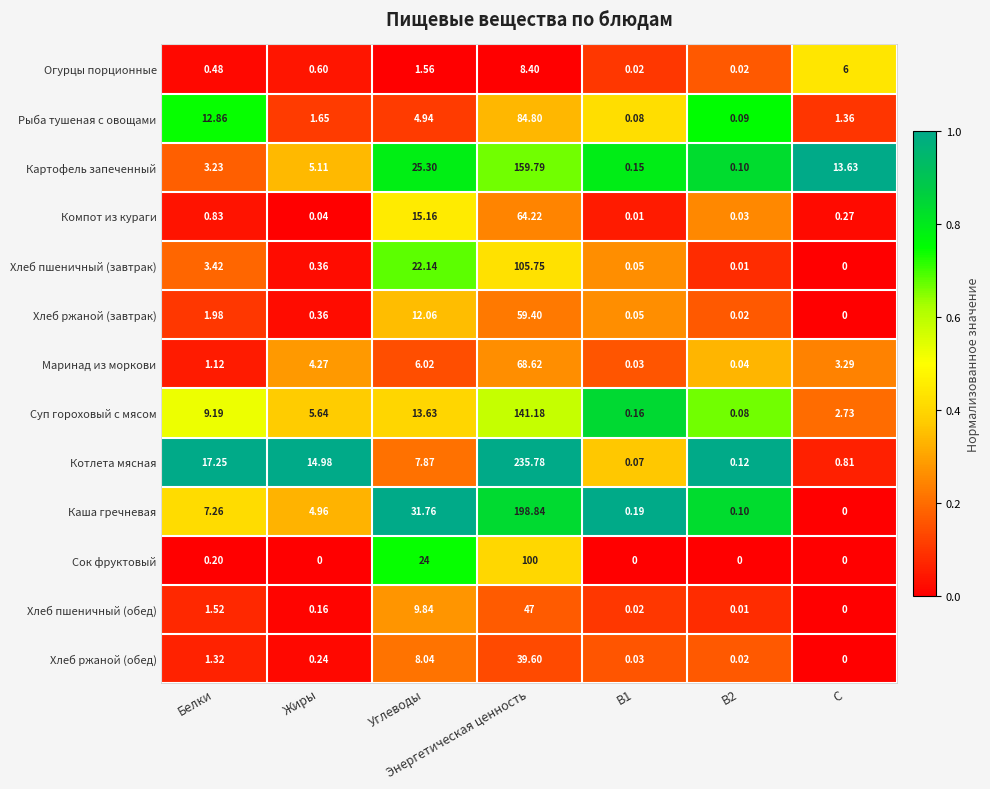

Where is Хлеб пшеничный (завтрак) nearest to the value 52?

Углеводы